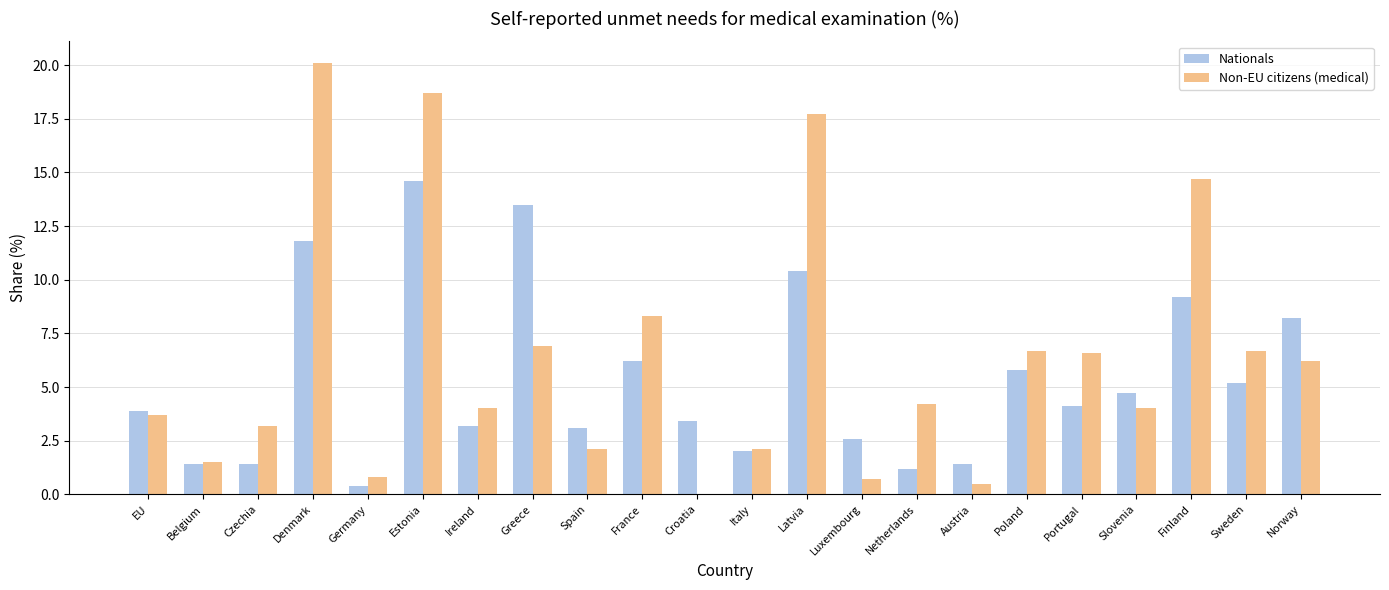

What is the spread (max minus min) of values at Denmark?

8.3